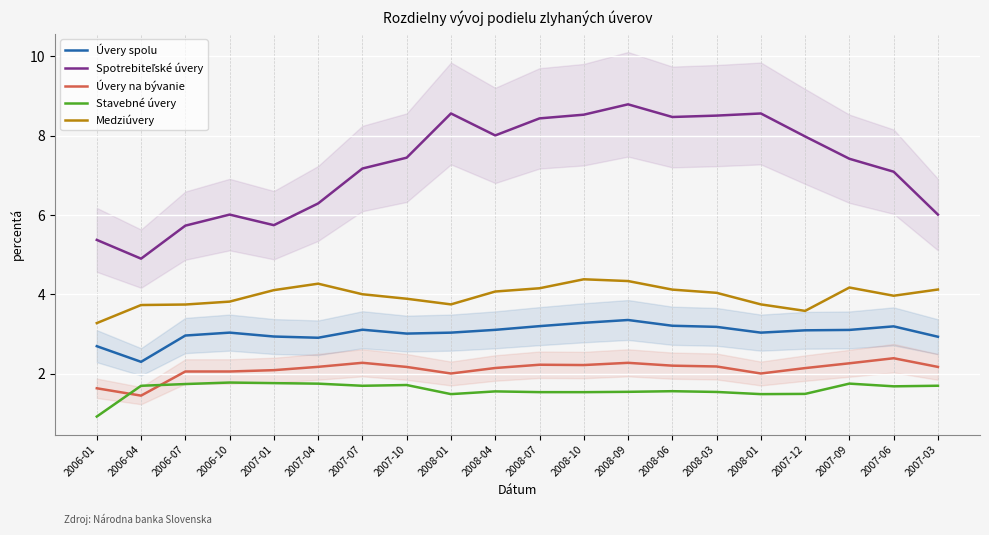

After their last crossing, which series has the higher values: Stavebné úvery or Úvery na bývanie?

Úvery na bývanie